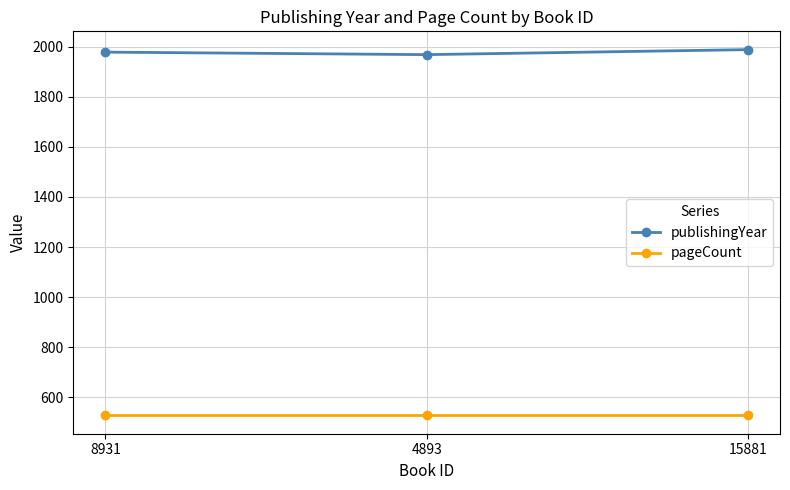

Rank the series at 4893 from lowest to highest value.

pageCount, publishingYear